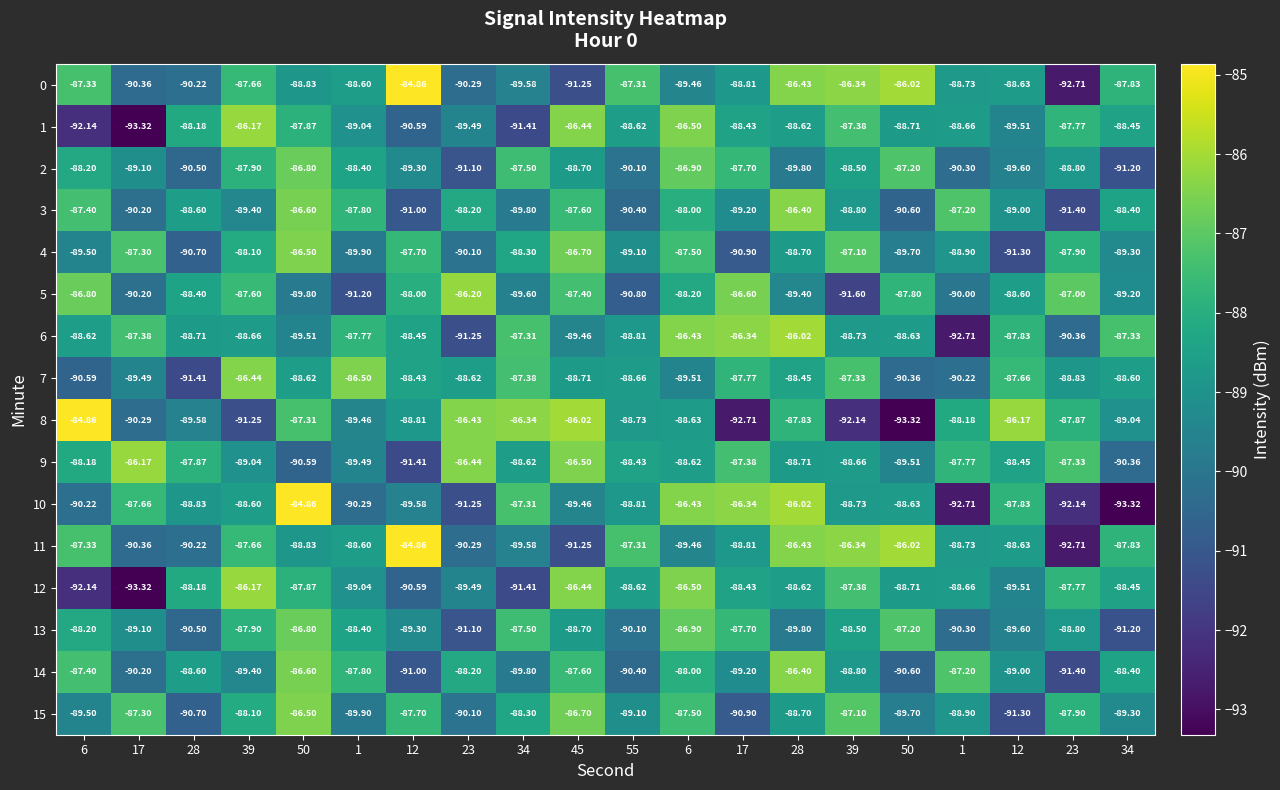

At 23, list the series in order from largest to smallest.

5, 8, 9, 3, 14, 7, 1, 12, 4, 15, 0, 11, 2, 13, 6, 10